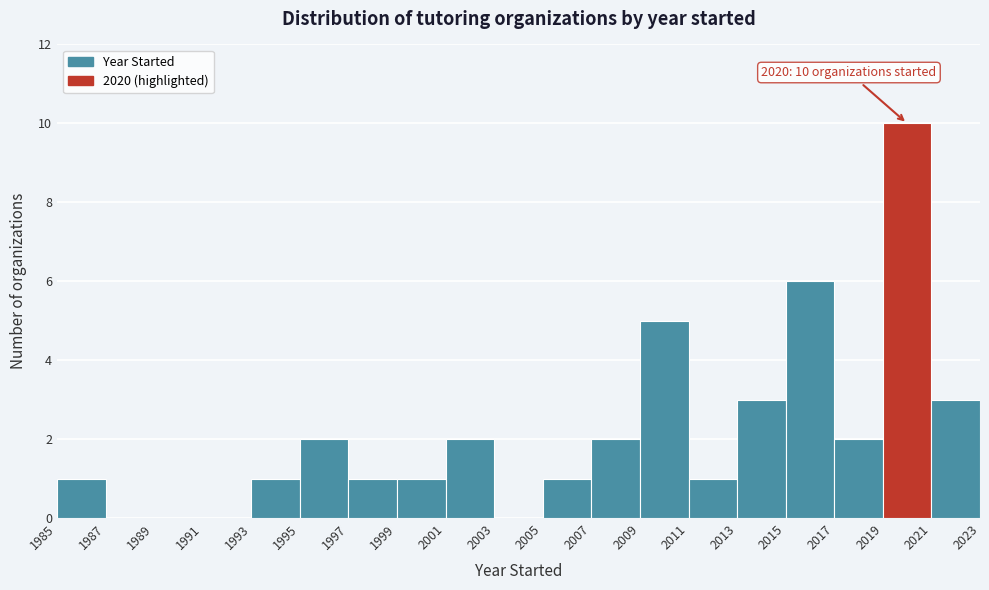

Over which range of the x-axis is the bar tallest?

2019 to 2021